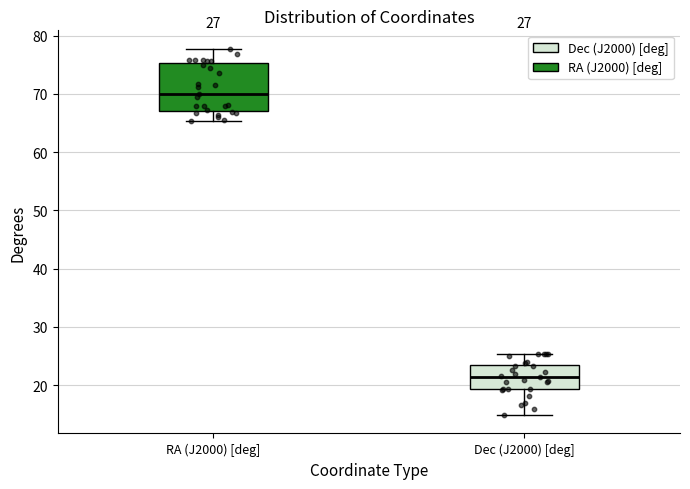

Which box's median line is the highest?

RA (J2000) [deg]